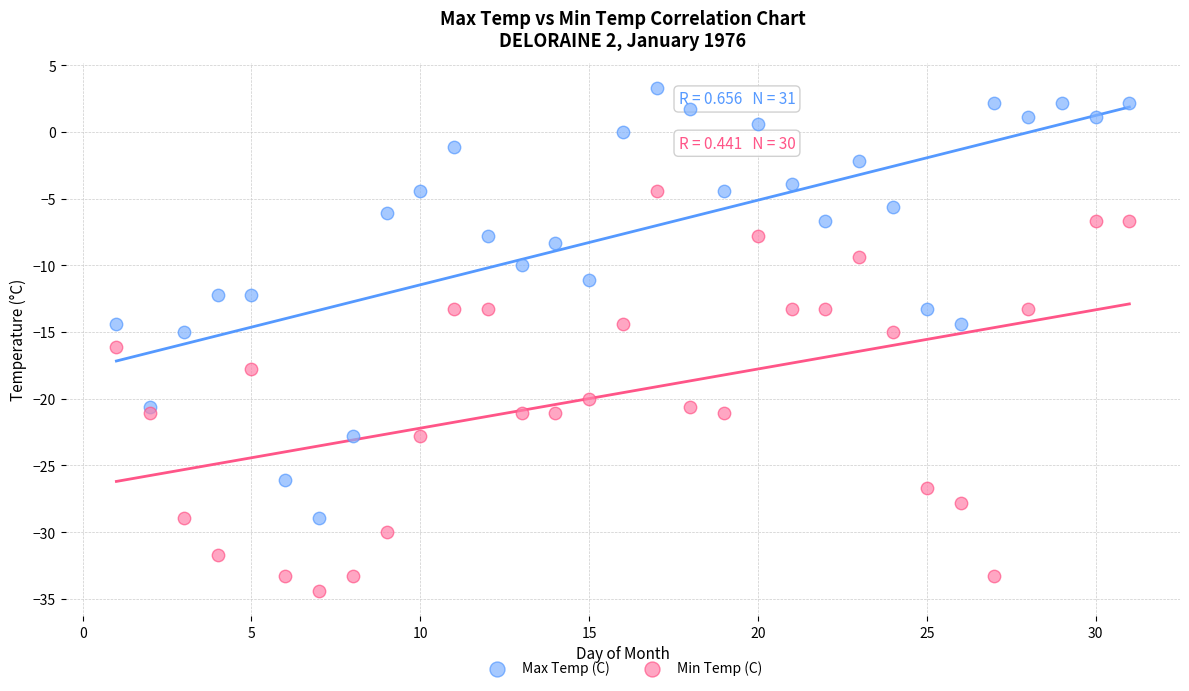

Which series reaches the maximum Y coordinate?

Max Temp (C)